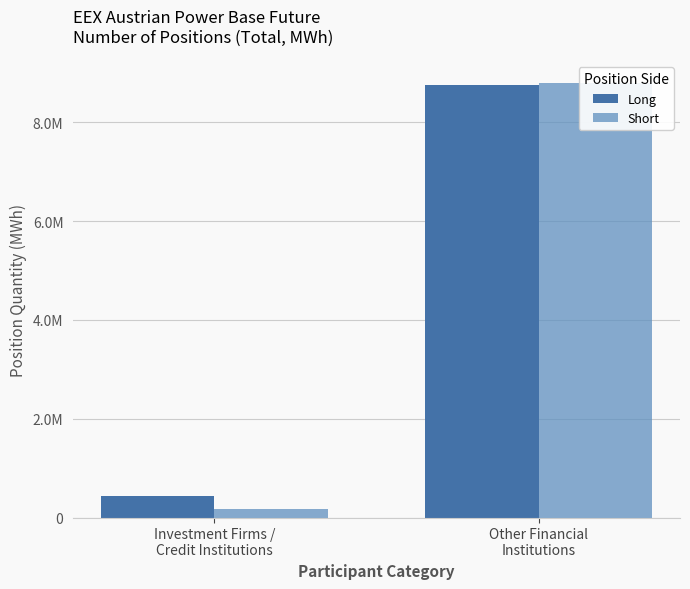

How many data points does each series have?

2